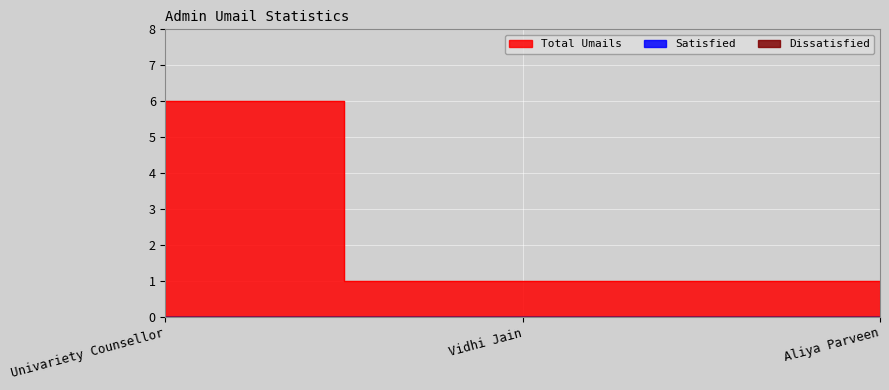

Does the chart display data point markers on the line(s)?

No